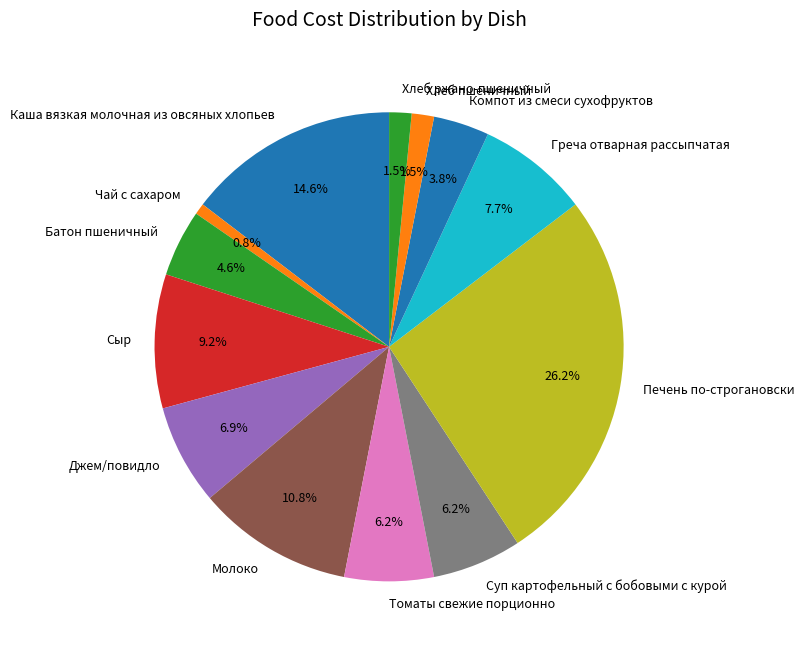

Between Джем/повидло and Хлеб пшеничный, which is larger?

Джем/повидло